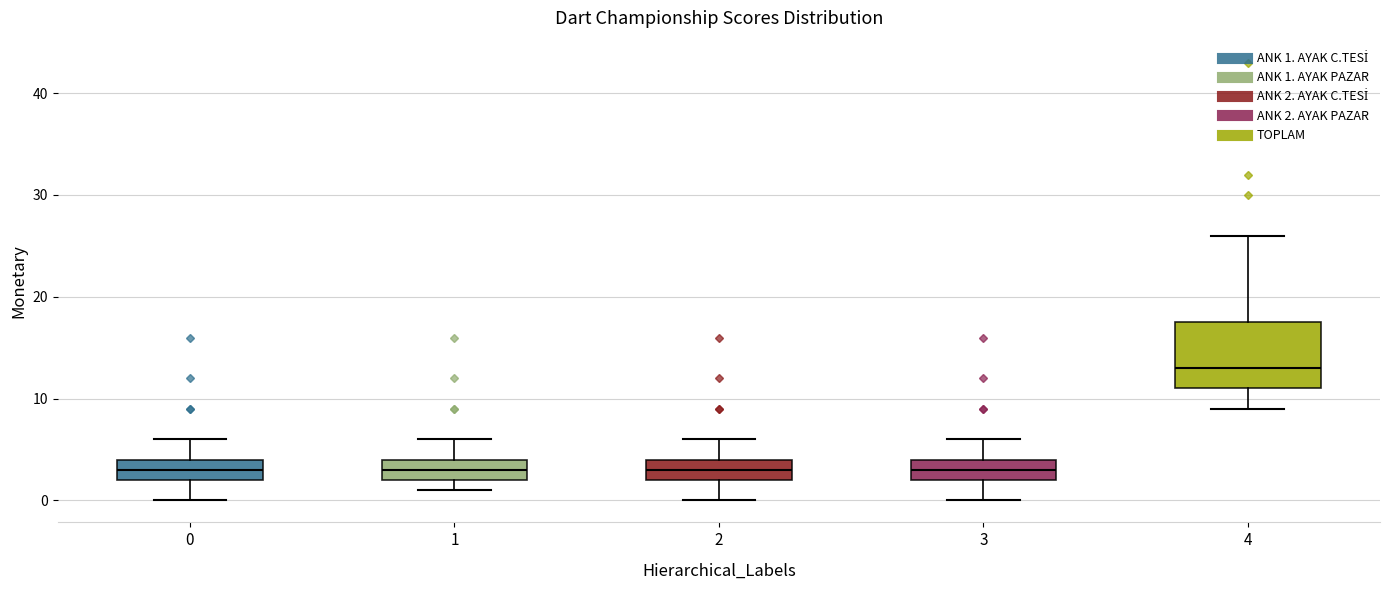

Where does the median line of the box at x = 3 sit on the y-axis? The values are not printed on the chart, so give them approximately, as read against the axis.

3